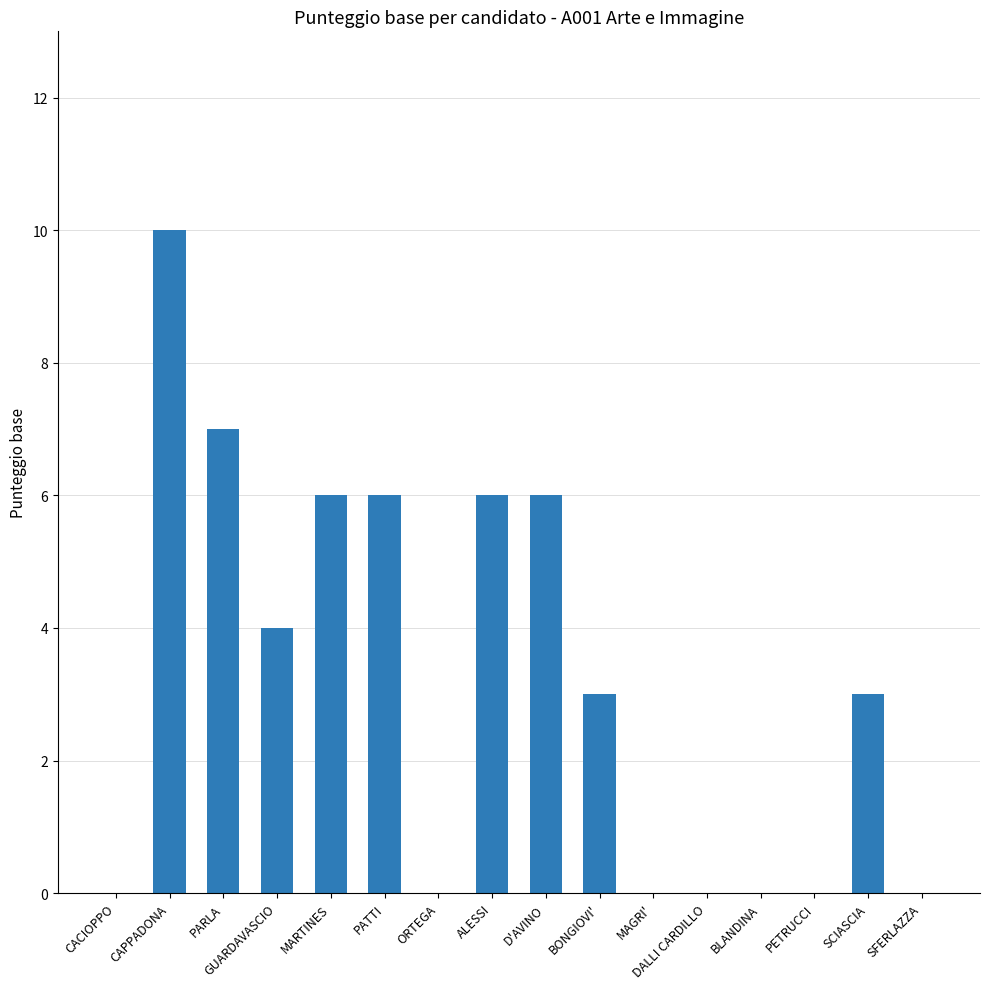

True or false: the data shows 4 at BONGIOVI'.

False